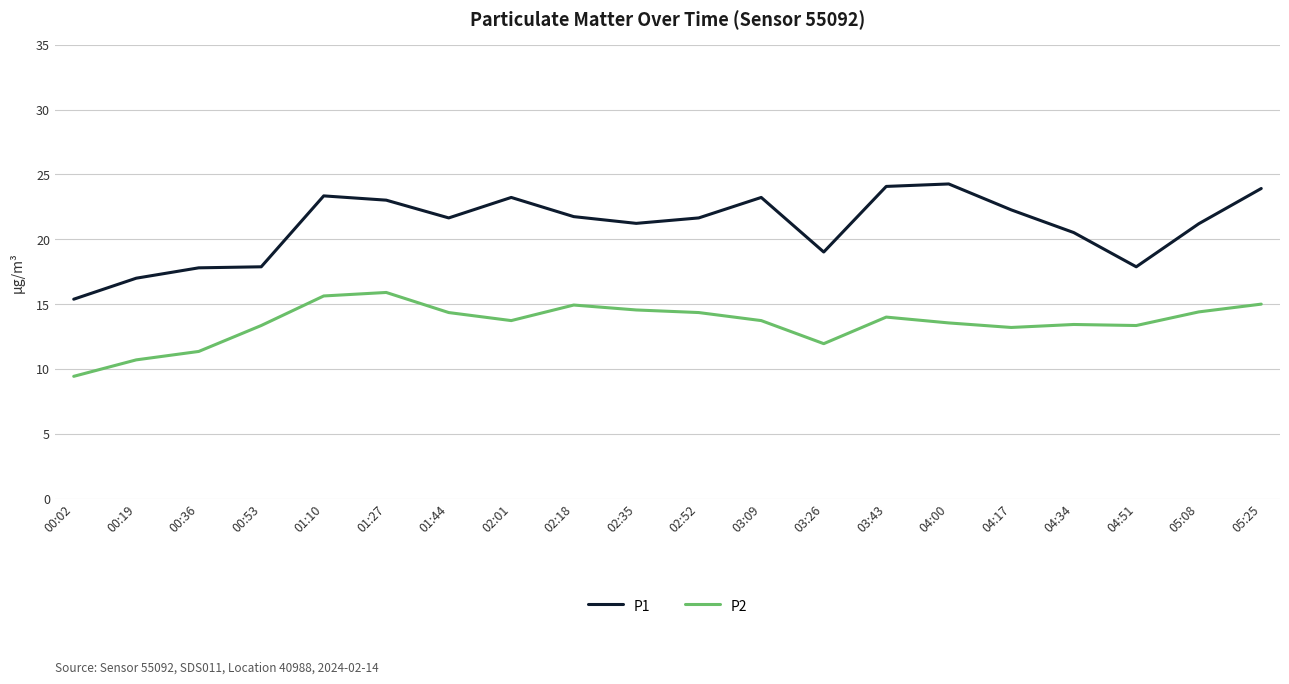

What is the sum of all P2 values?

270.9